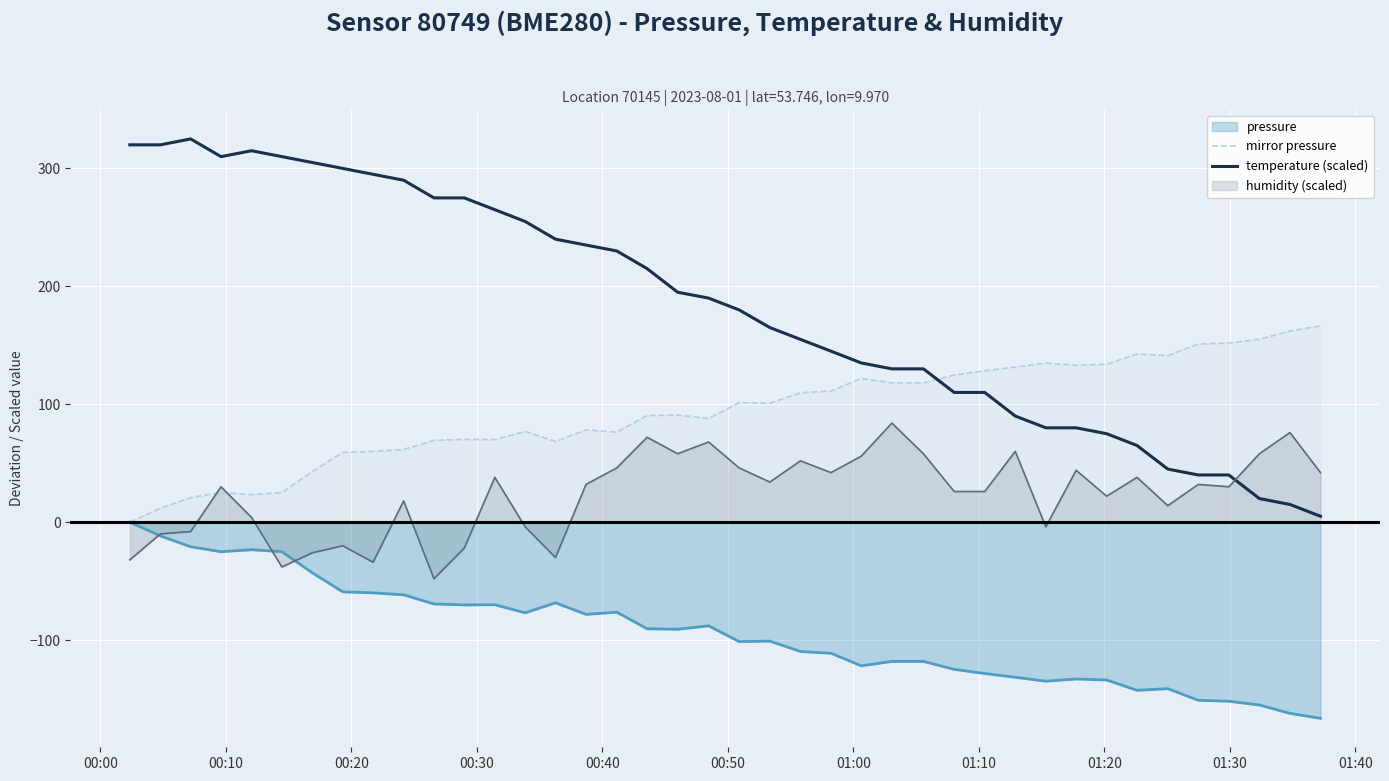

How many data points does each series have?

40